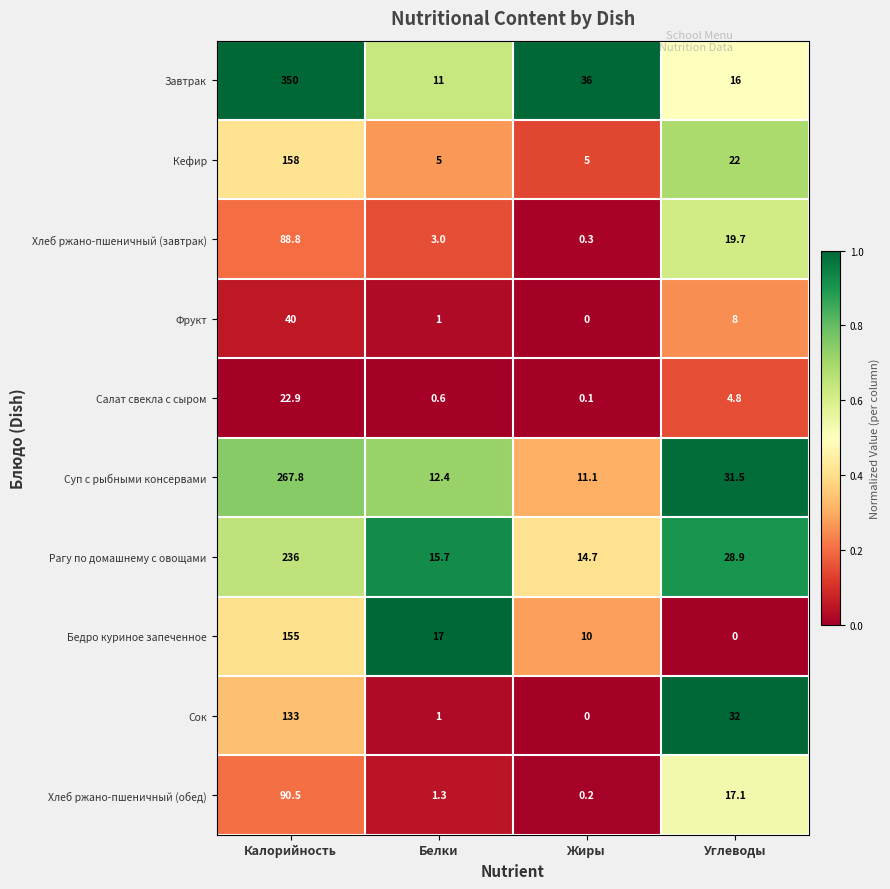

The value of Салат свекла с сыром at Белки is 0.6. True or false?

True